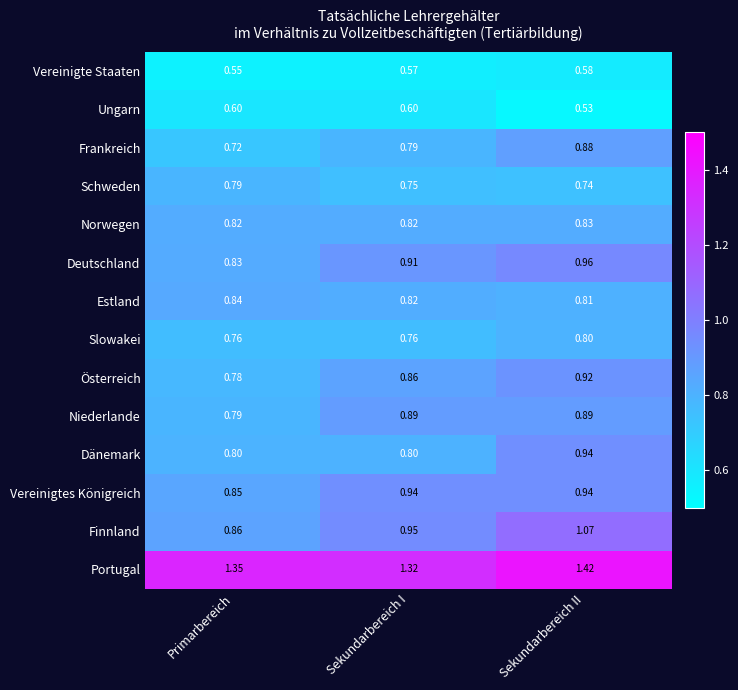

At which category is the sum across all series the highest?

Sekundarbereich II